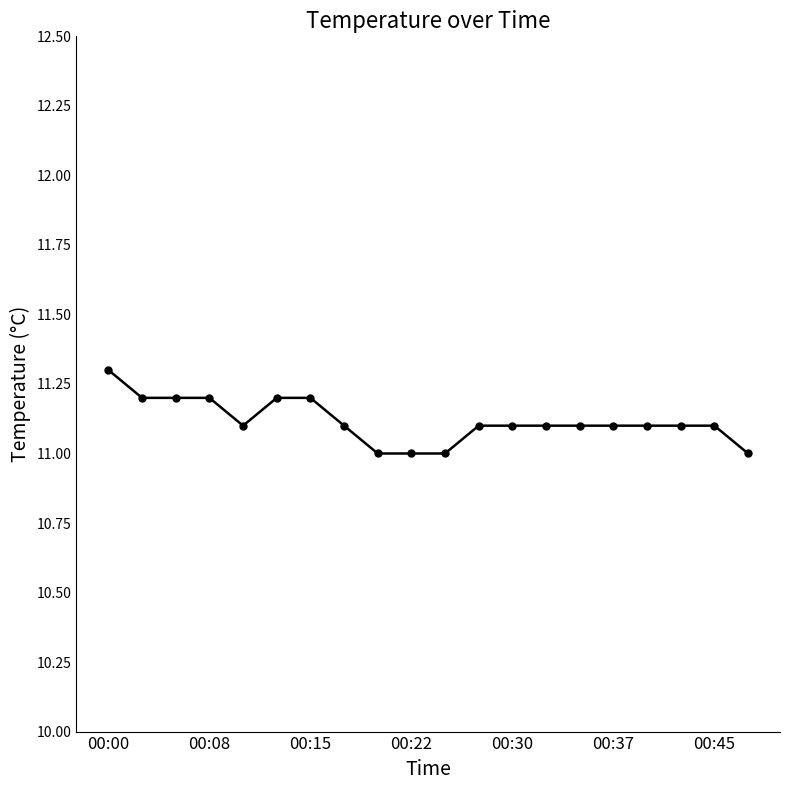

What is the sum of all values?

222.3